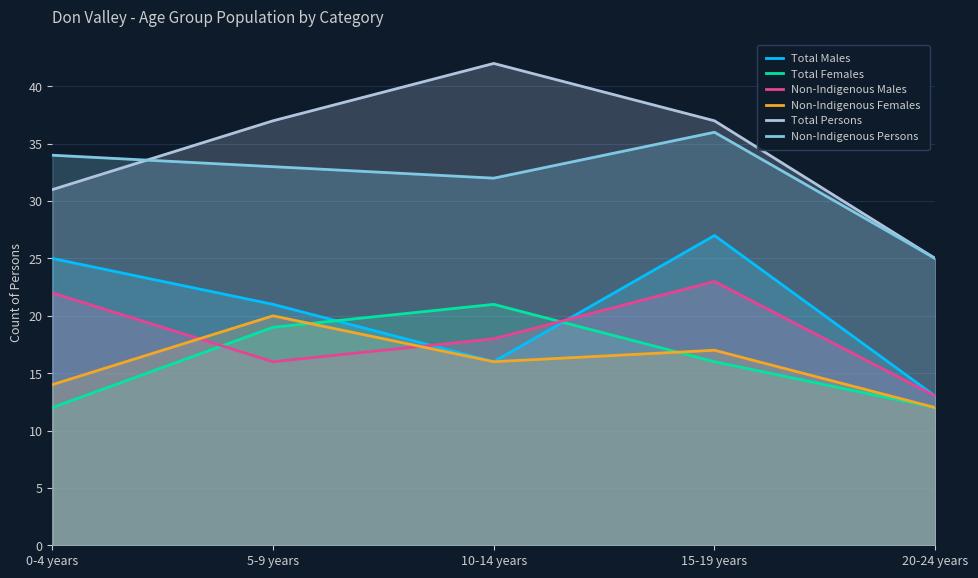

What position from the left is 10-14 years?

3